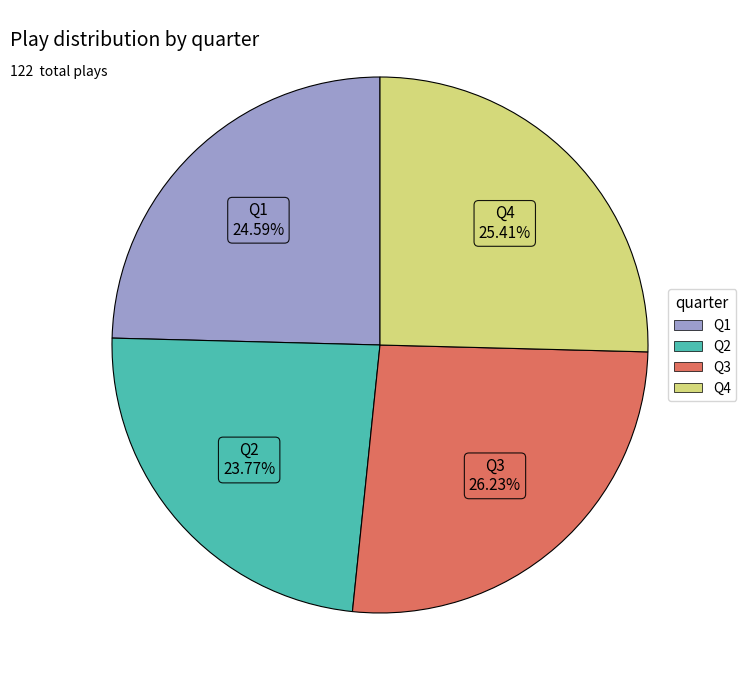

How many segments does this pie chart have?

4